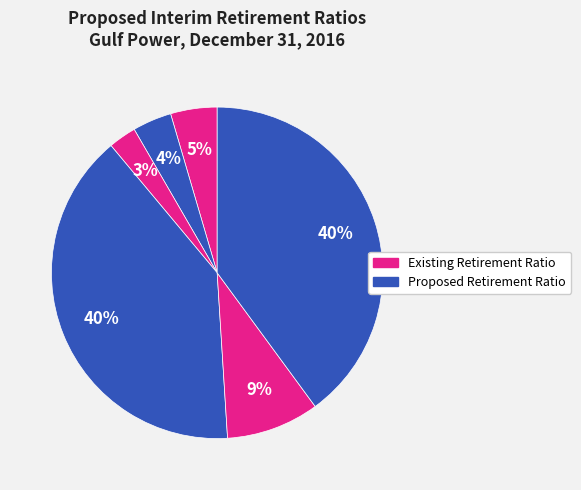

How many segments does this pie chart have?

6